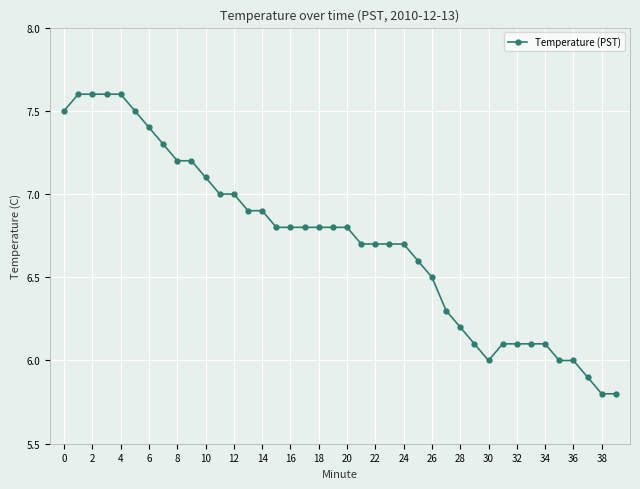

What is the difference between the maximum and minimum values?

1.8